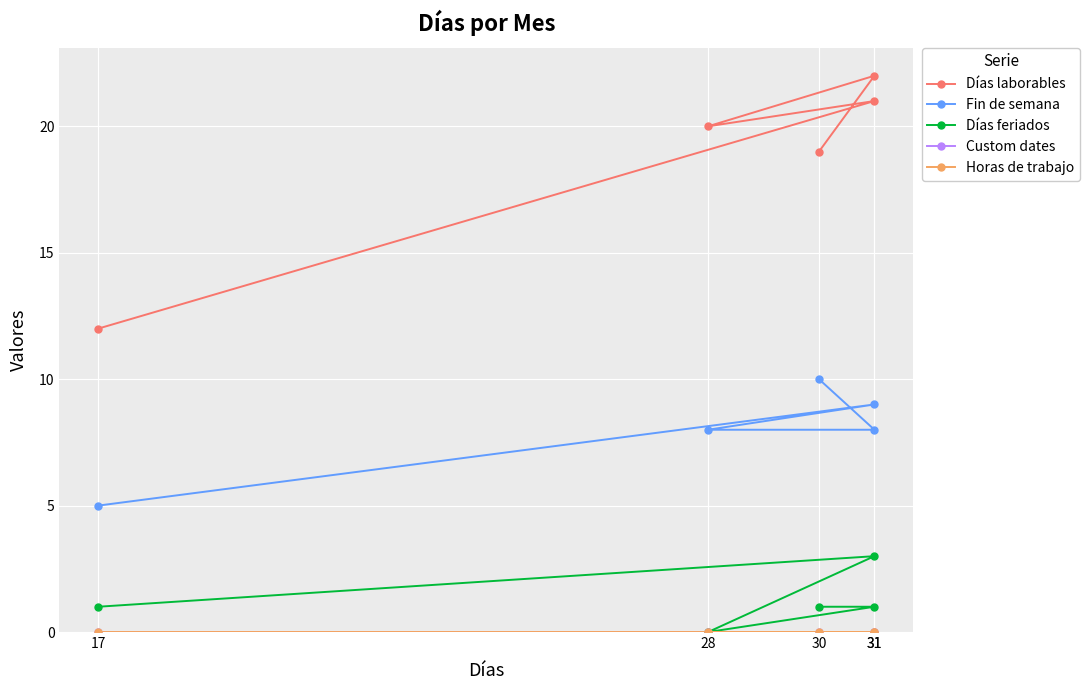

What are all the series names shown in the legend?

Días laborables, Fin de semana, Días feriados, Custom dates, Horas de trabajo